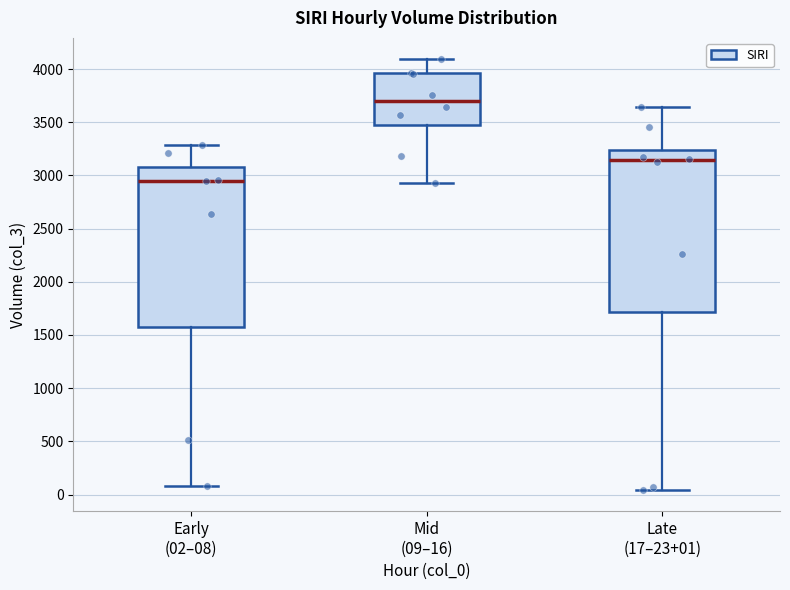

Where is the upper edge of the box for Mid (09–16) on the y-axis? The values are not printed on the chart, so give them approximately, as read against the axis.

3950